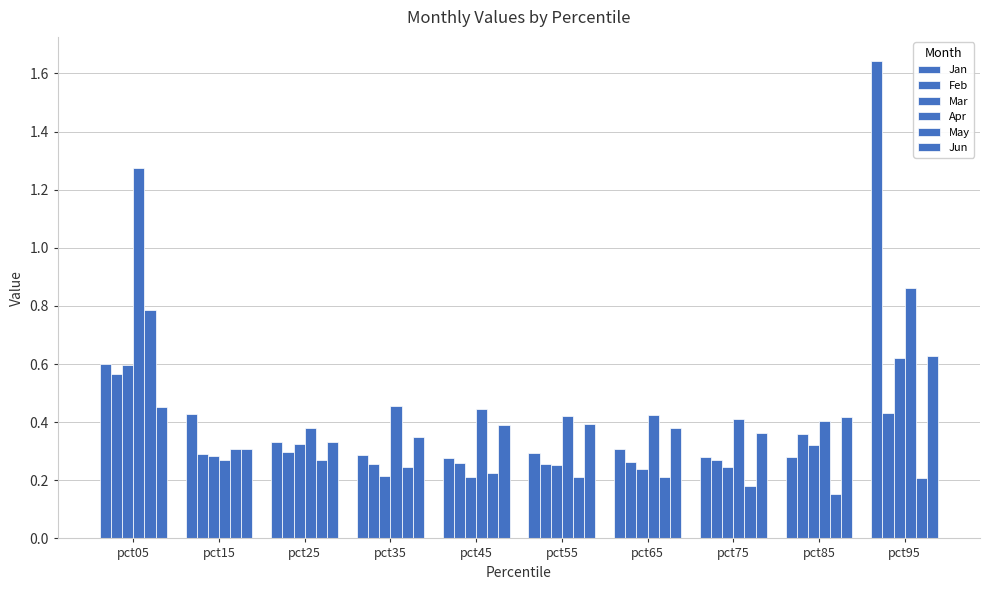

Does the chart contain any negative values?

No